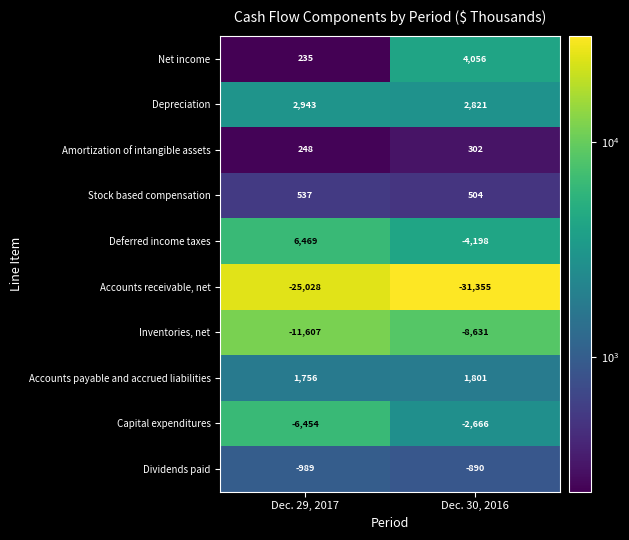

What is the approximate value of Dividends paid at Dec. 30, 2016, to the nearest 5?

-890